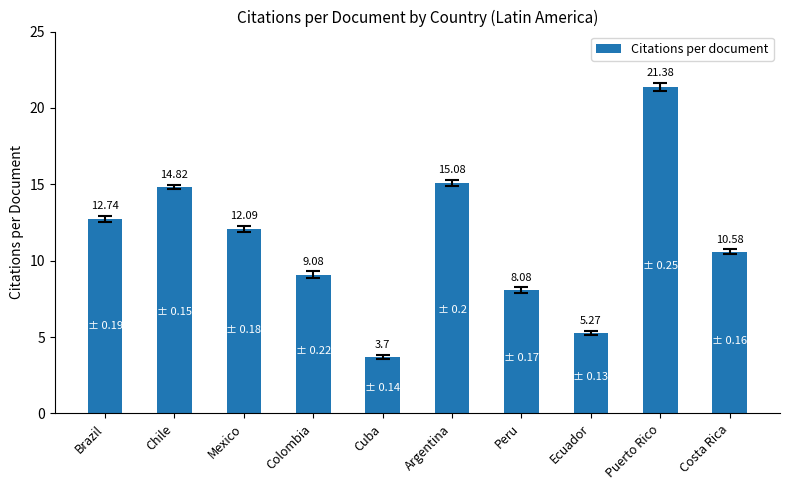

Rank the categories by value from lowest to highest.

Cuba, Ecuador, Peru, Colombia, Costa Rica, Mexico, Brazil, Chile, Argentina, Puerto Rico